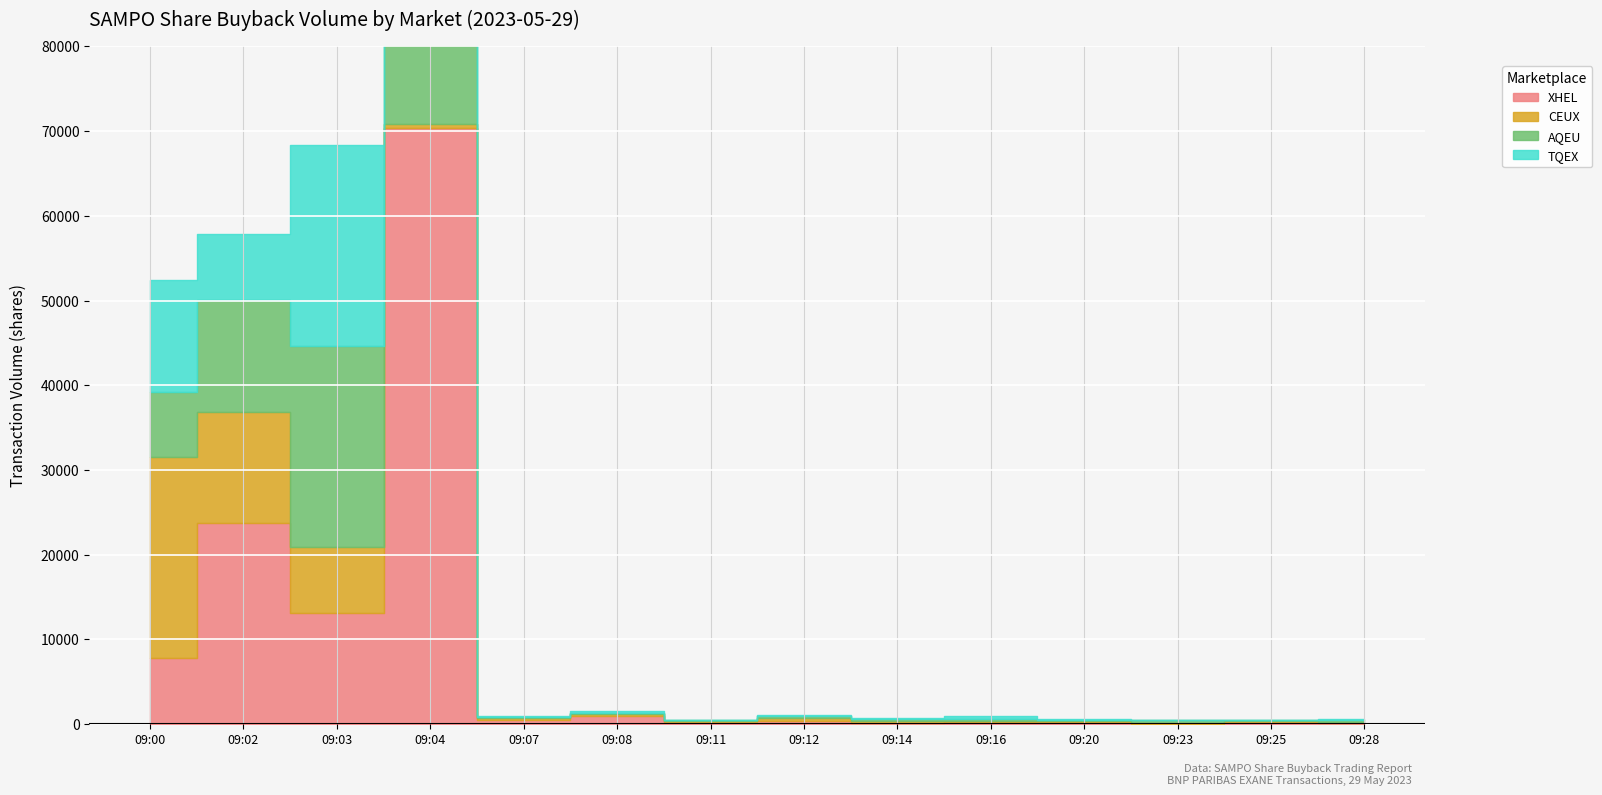

What is the difference between the second highest and second lowest values in the CEUX series?

13084